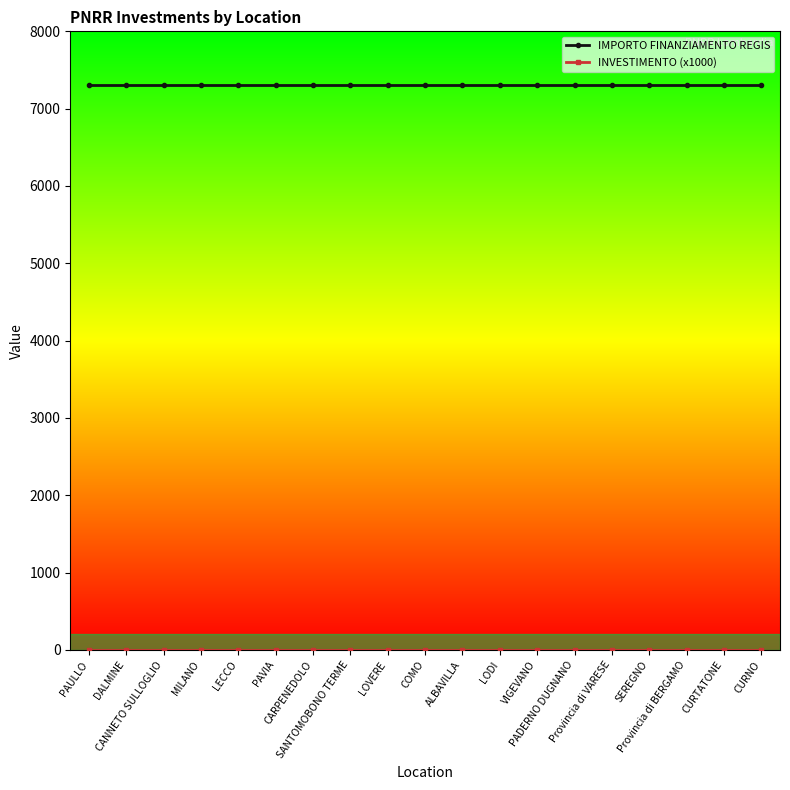

Which series has the largest total across all categories?

IMPORTO FINANZIAMENTO REGIS